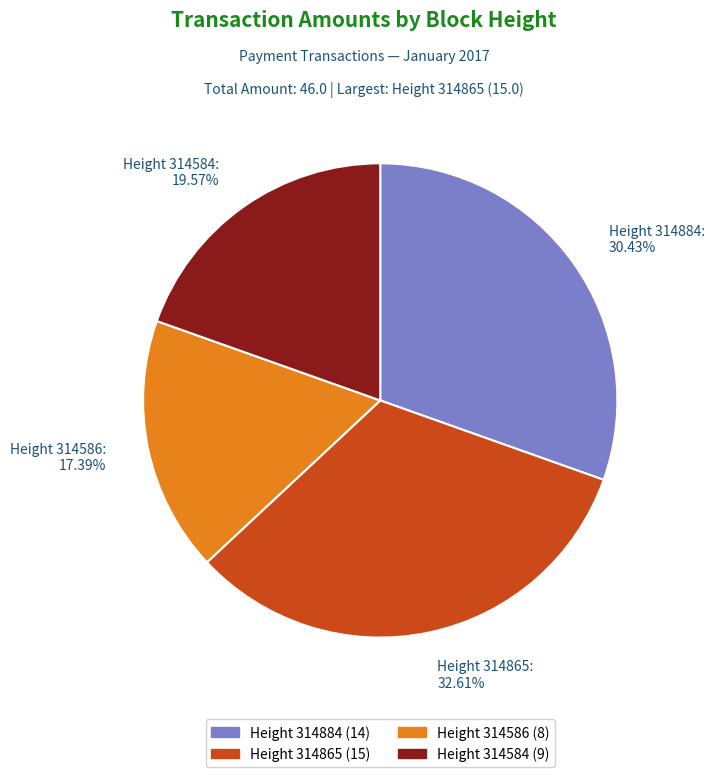

Between Height 314884: 30.43% and Height 314584: 19.57%, which is larger?

Height 314884: 30.43%